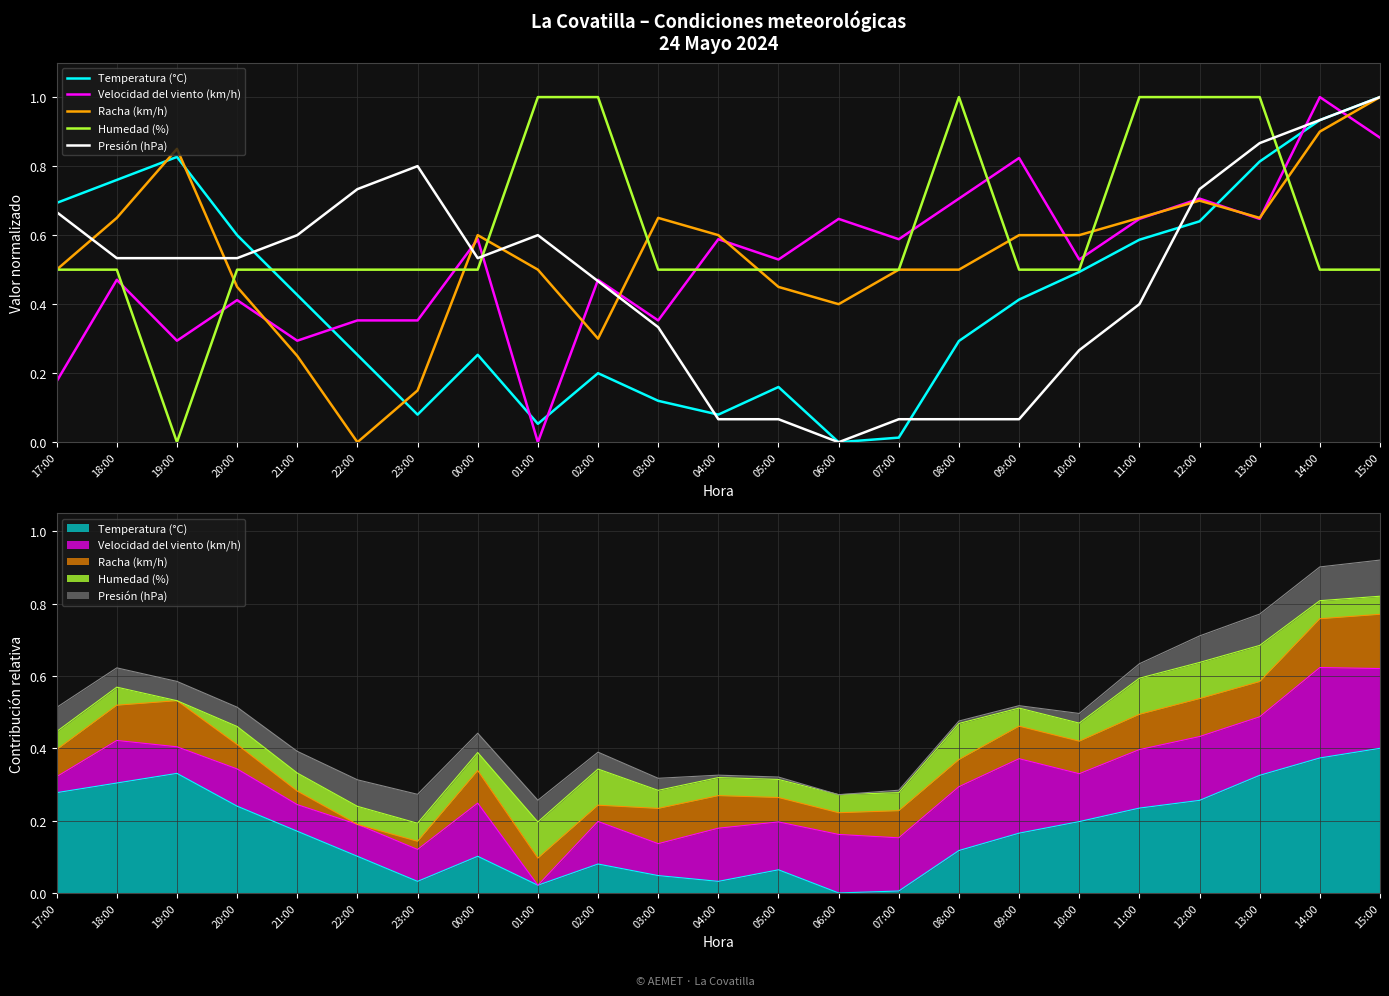

What is the difference between the maximum and minimum values in the Temperatura (°C) series?

1.0